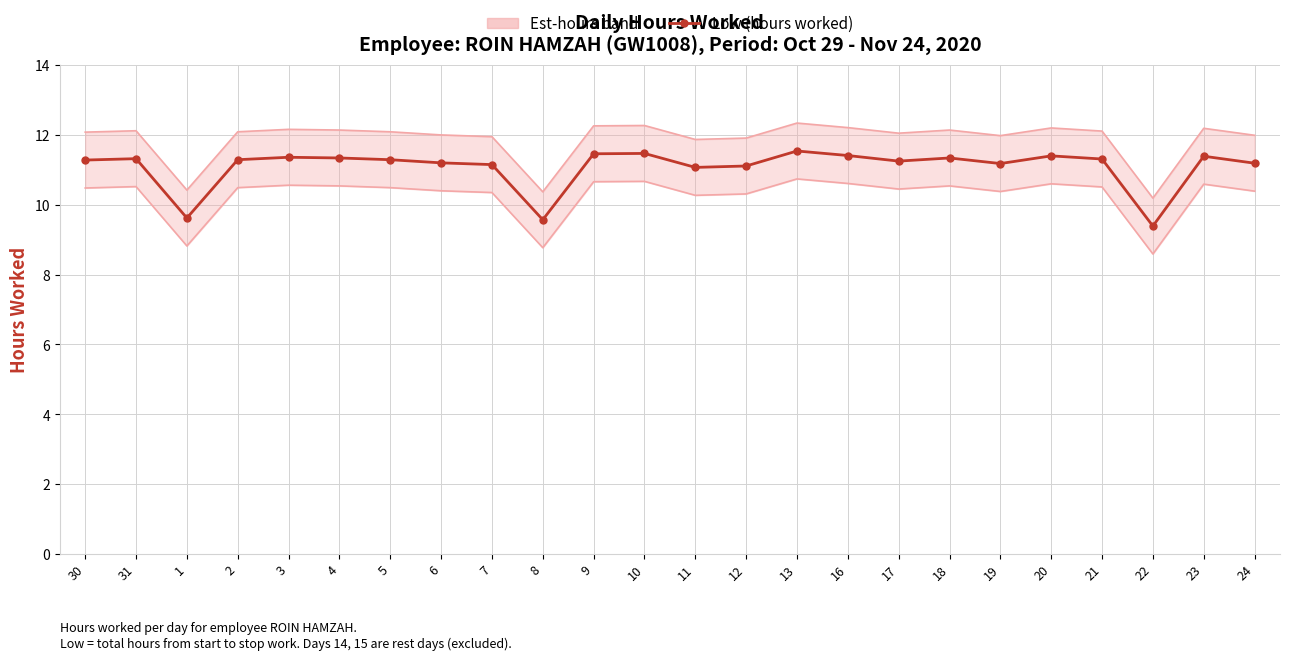

Does the chart have visible grid lines?

Yes